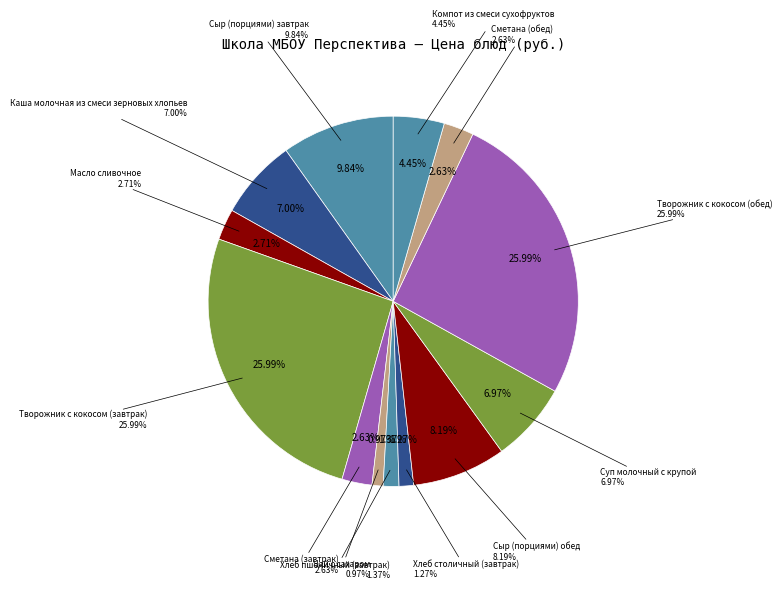

True or false: Хлеб столичный (завтрак) accounts for 1% of the total.

True